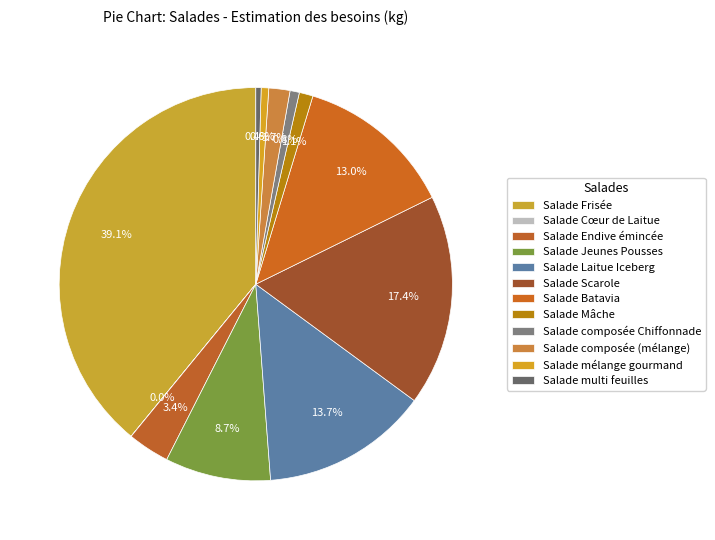

What portion of the pie excludes Salade Scarole?

82.6%